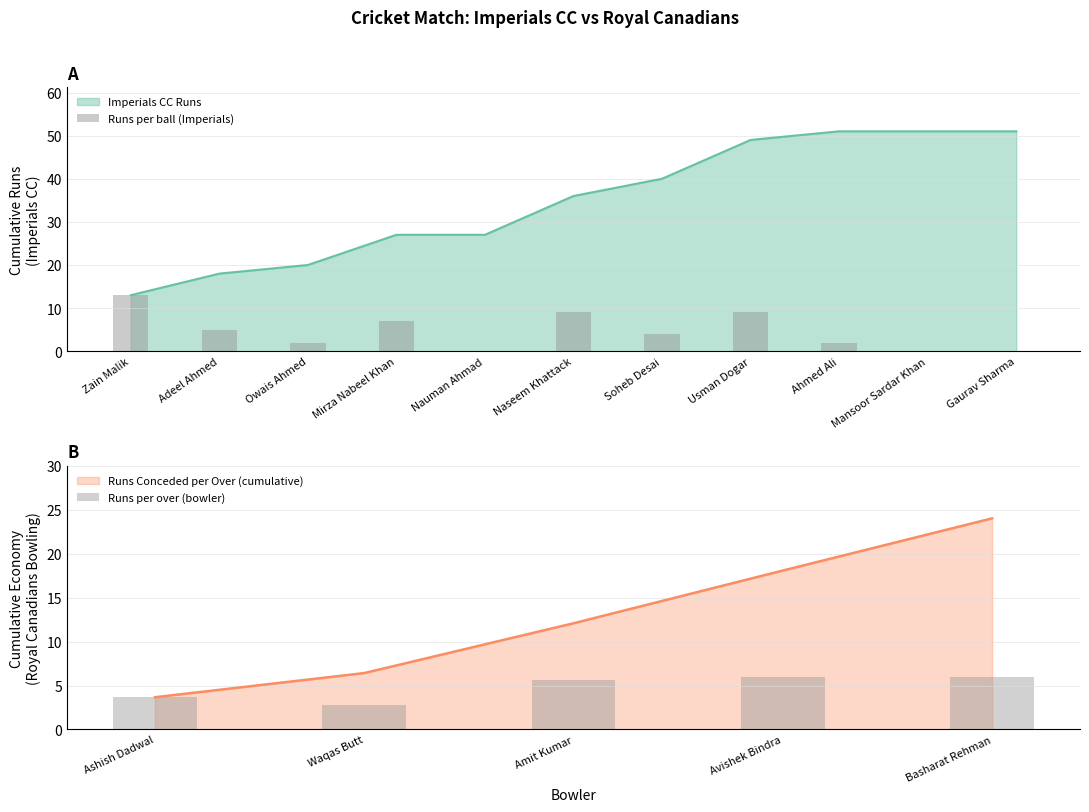

Is it true that Imperials CC Runs equals 27 at Mirza Nabeel Khan?

True